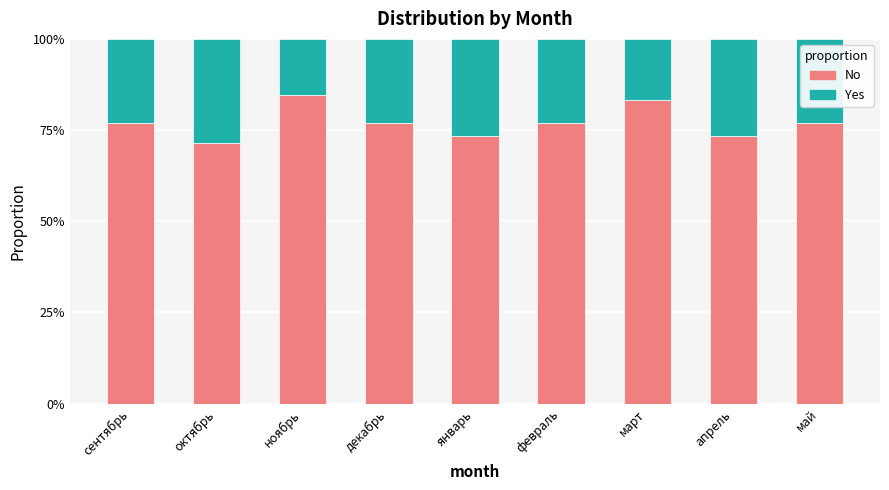

Does the chart contain any negative values?

No